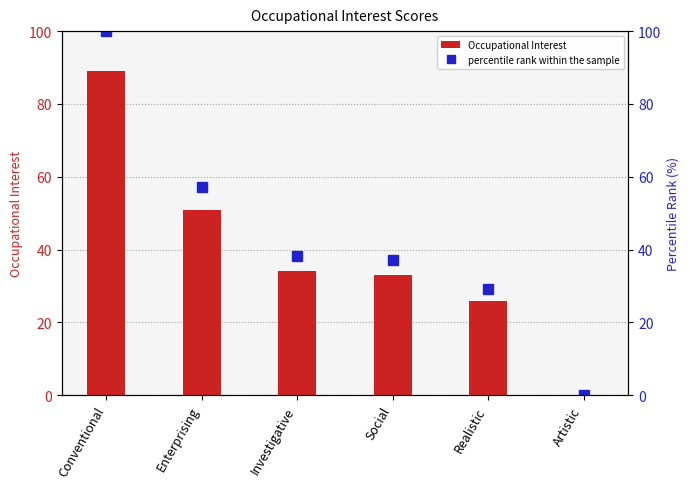

What is the label of the 2nd bar from the left?

Enterprising